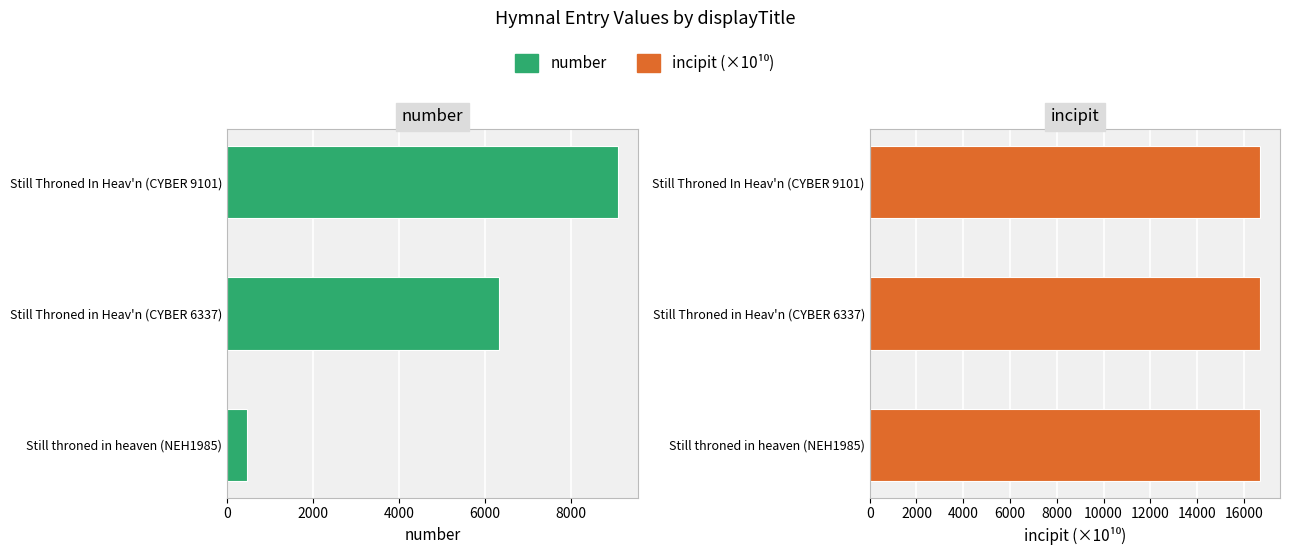

Count the number values in the range 454 to 9101.

3